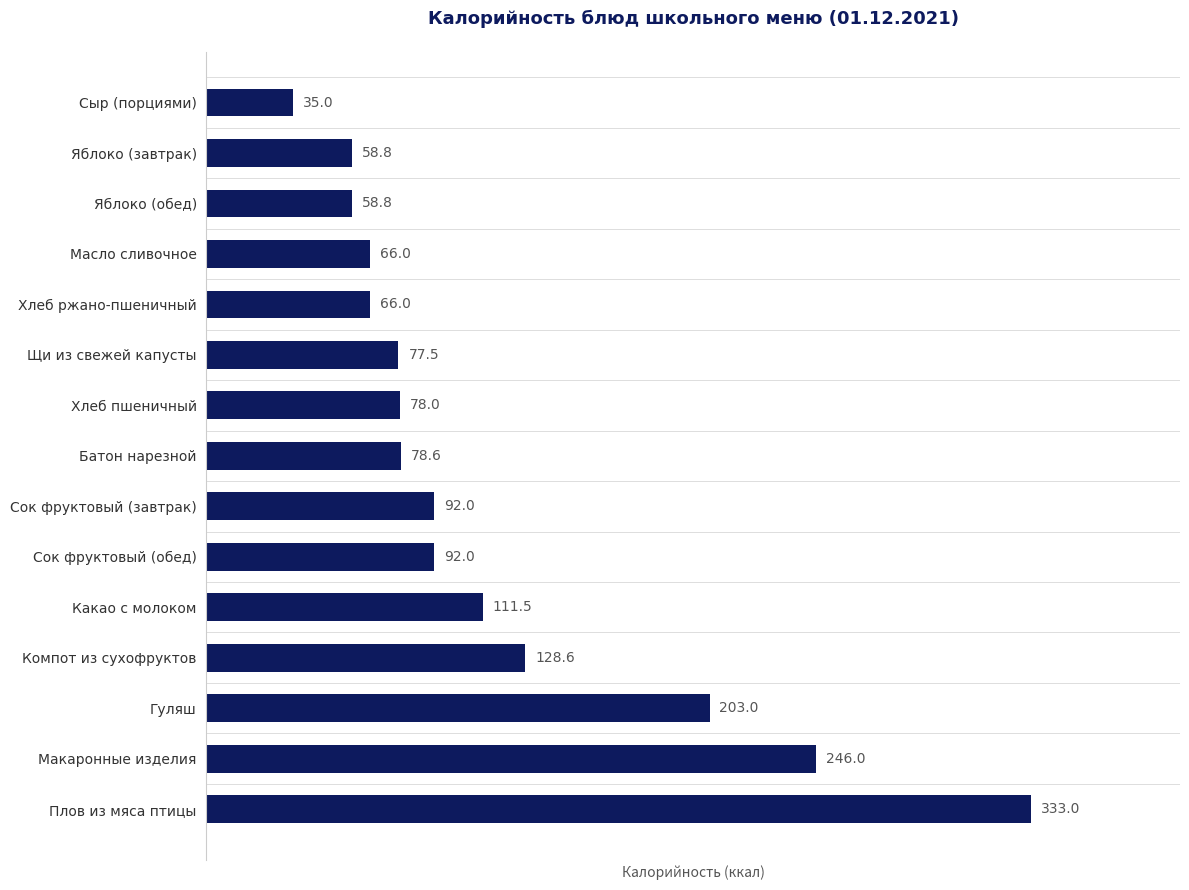

How many data points are less than 78?

6